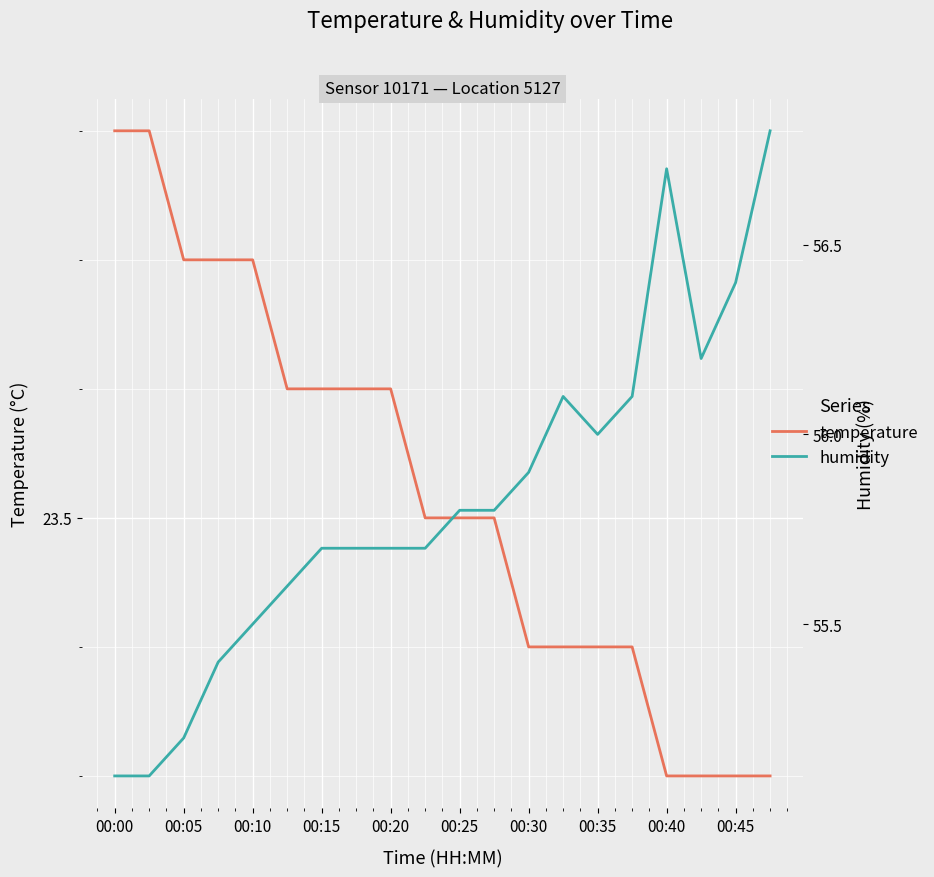

How many lines are shown in the chart?

2